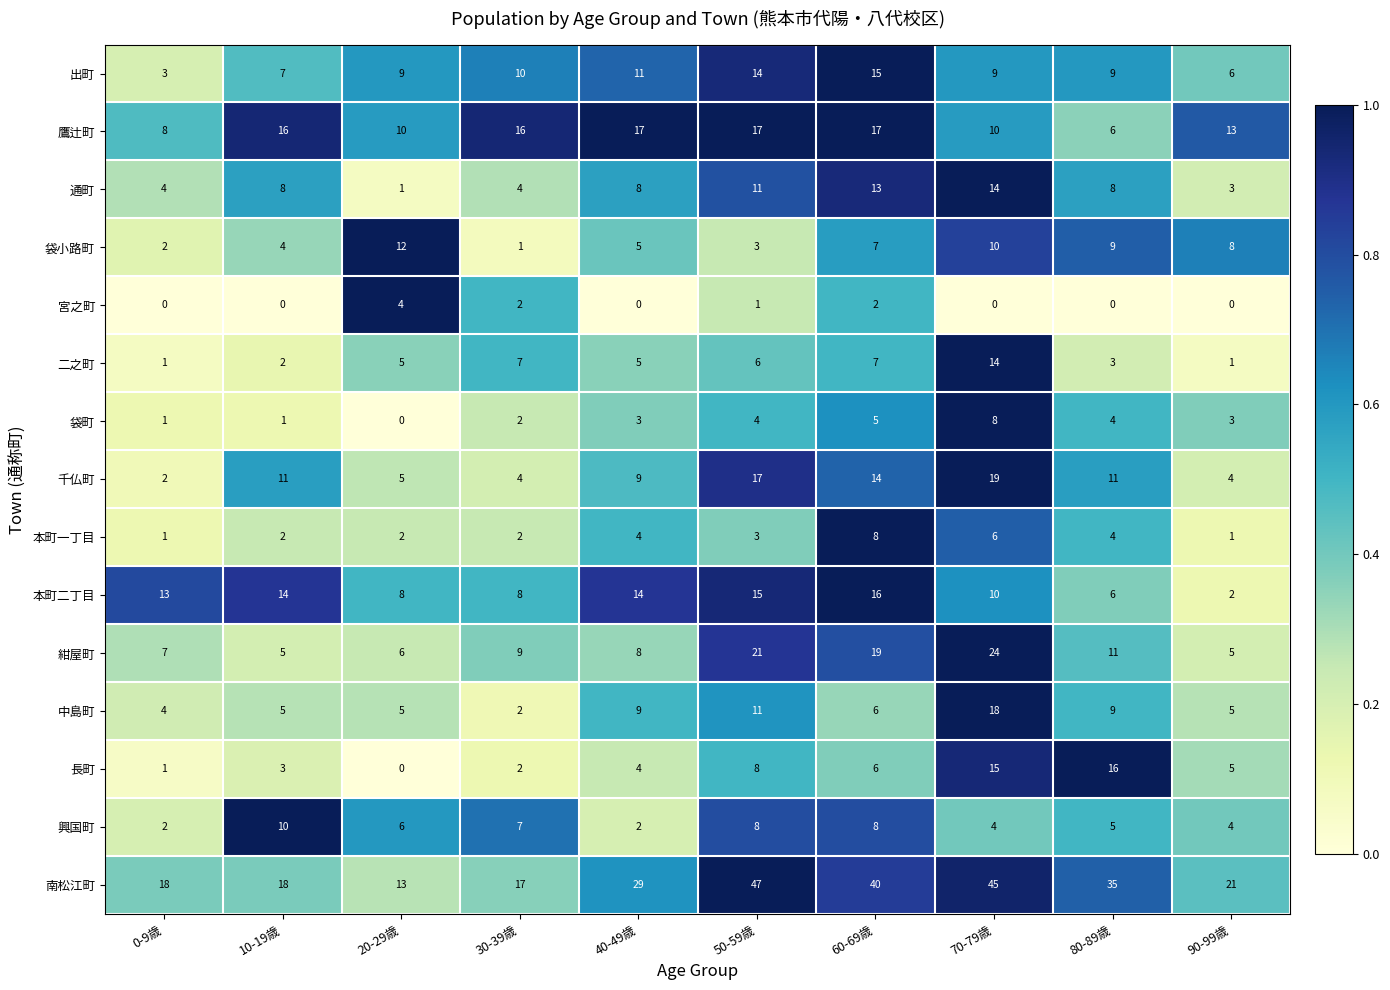

Rank the categories by 長町 value from highest to lowest.

80-89歳, 70-79歳, 50-59歳, 60-69歳, 90-99歳, 40-49歳, 10-19歳, 30-39歳, 0-9歳, 20-29歳